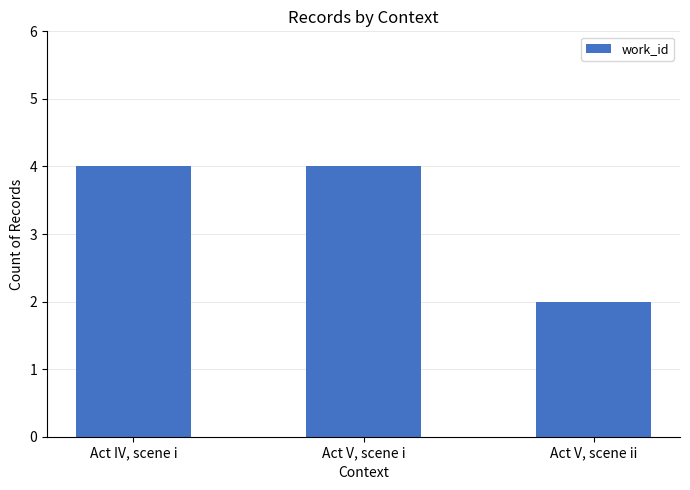

What is the greatest value displayed?

4